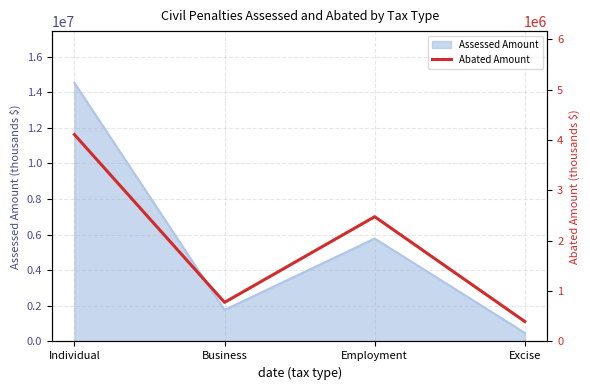

Where is the first local maximum?

Employment